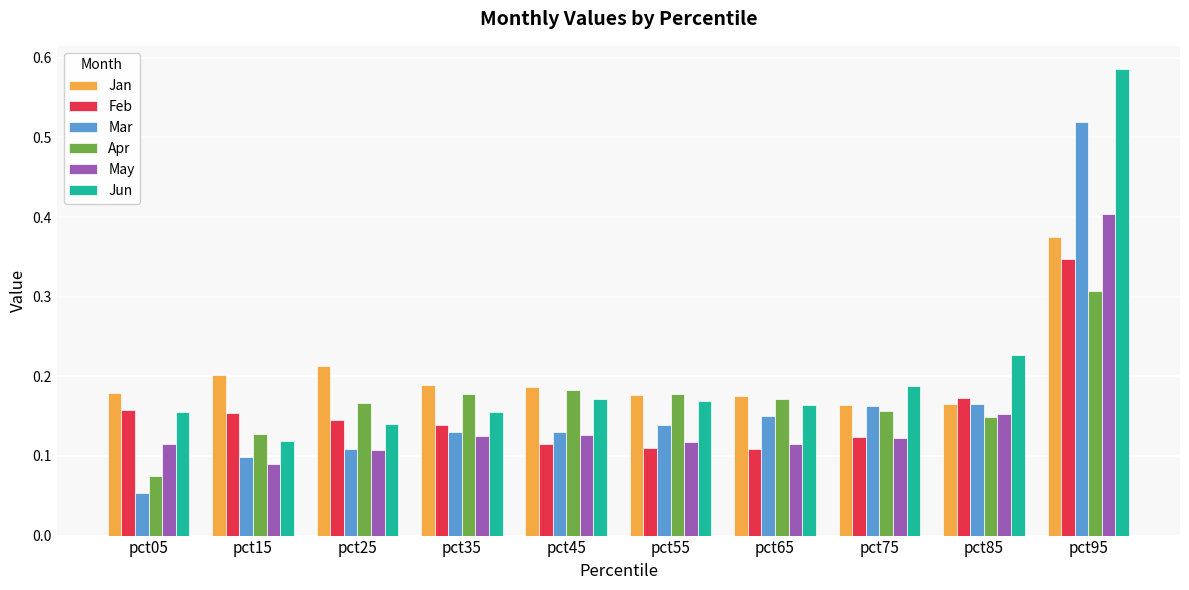

The value of Jan at pct45 is 0.1. True or false?

False